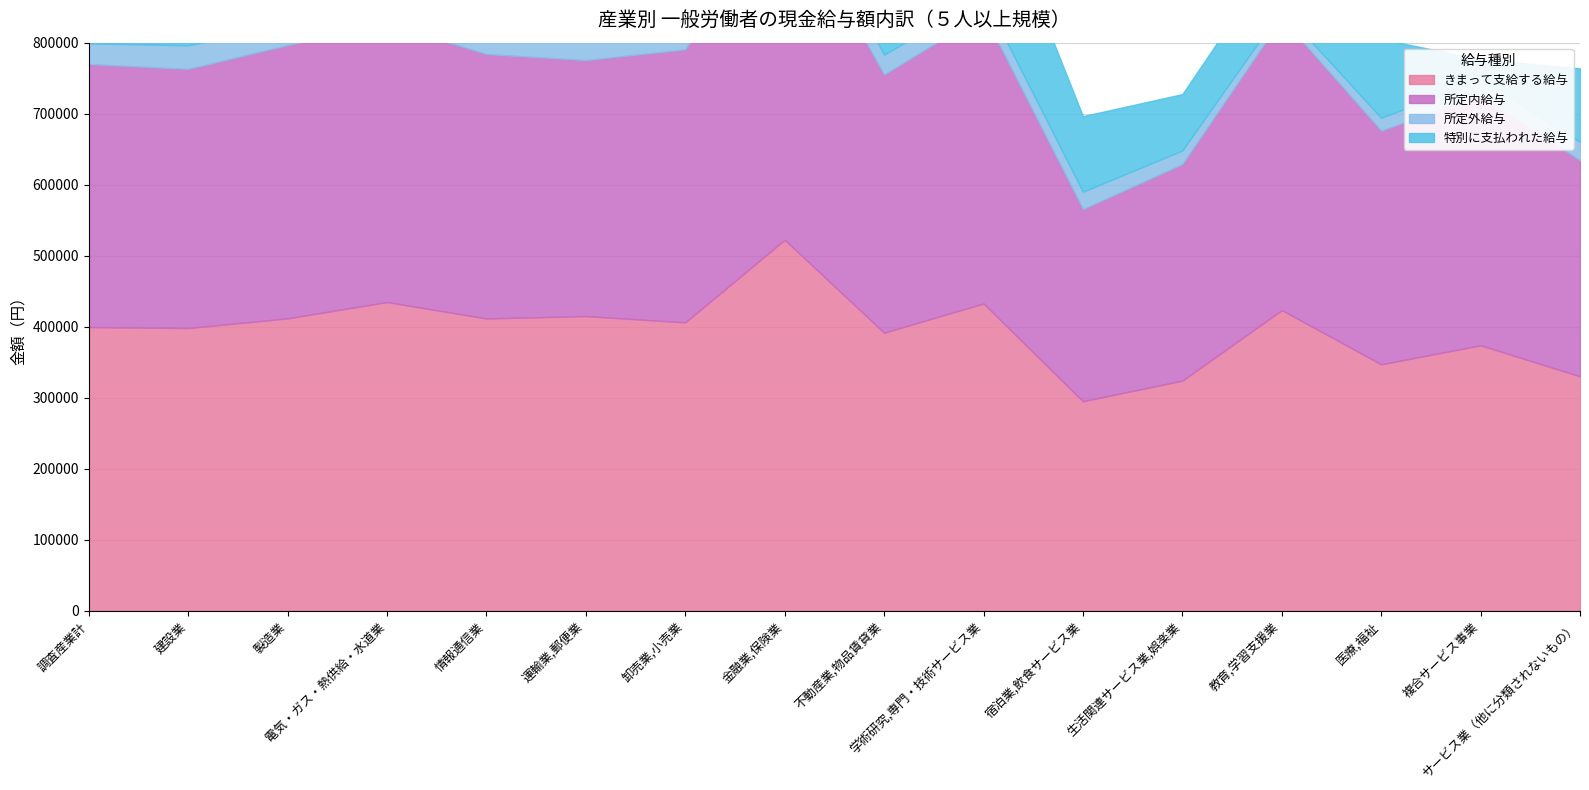

What is the label of the 8th point from the right?

不動産業,物品賃貸業